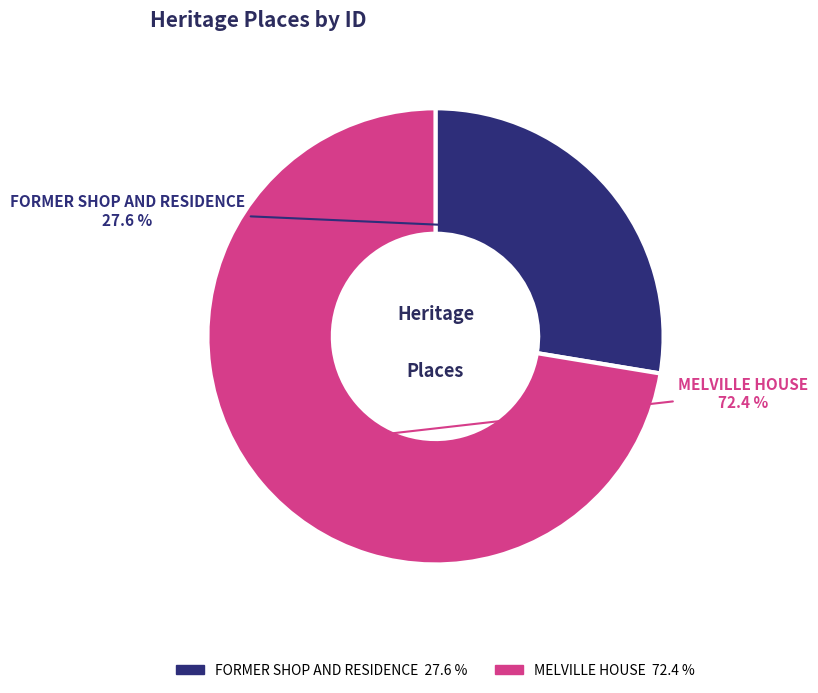

Does any single category account for the majority?

Yes